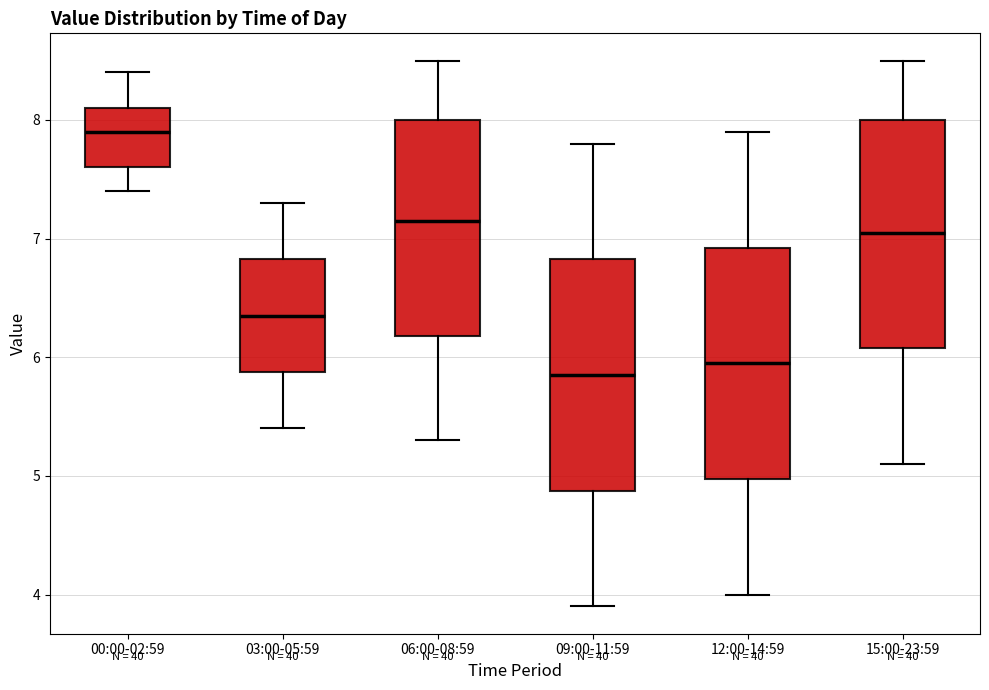

Where does the lower whisker of the box for 09:00-11:59 end on the y-axis? The values are not printed on the chart, so give them approximately, as read against the axis.

3.9